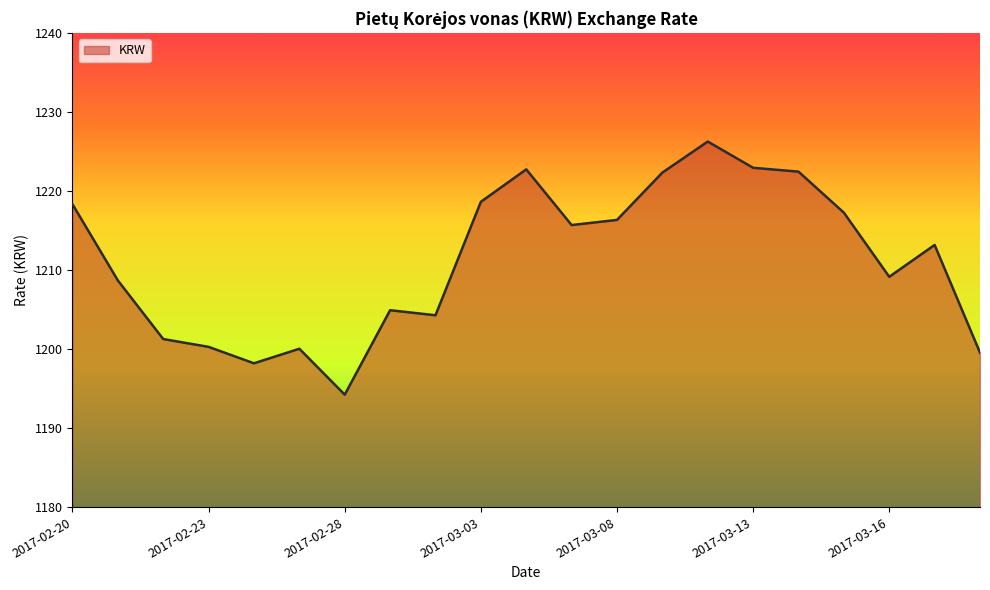

What is the maximum value shown in the chart?

1226.3